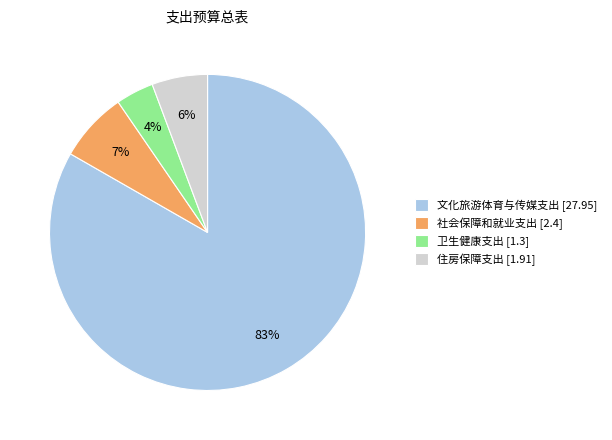

Does 社会保障和就业支出 represent more than half of the total?

No